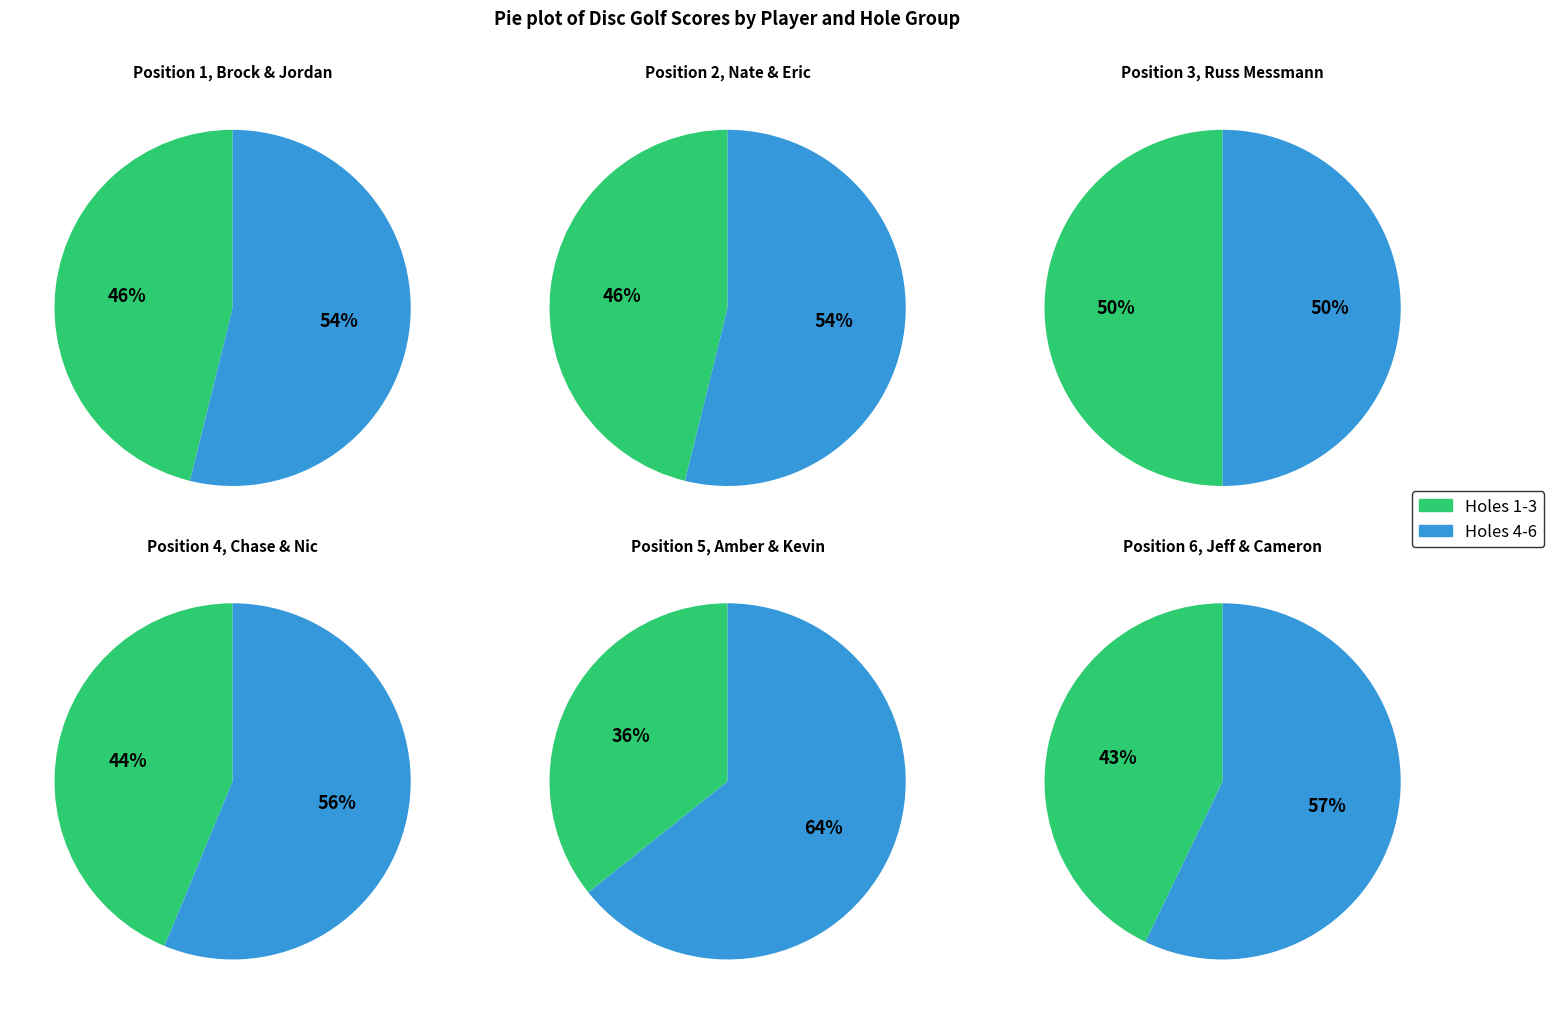

Is Nate Williams & Eric Melander the majority of the pie?

No